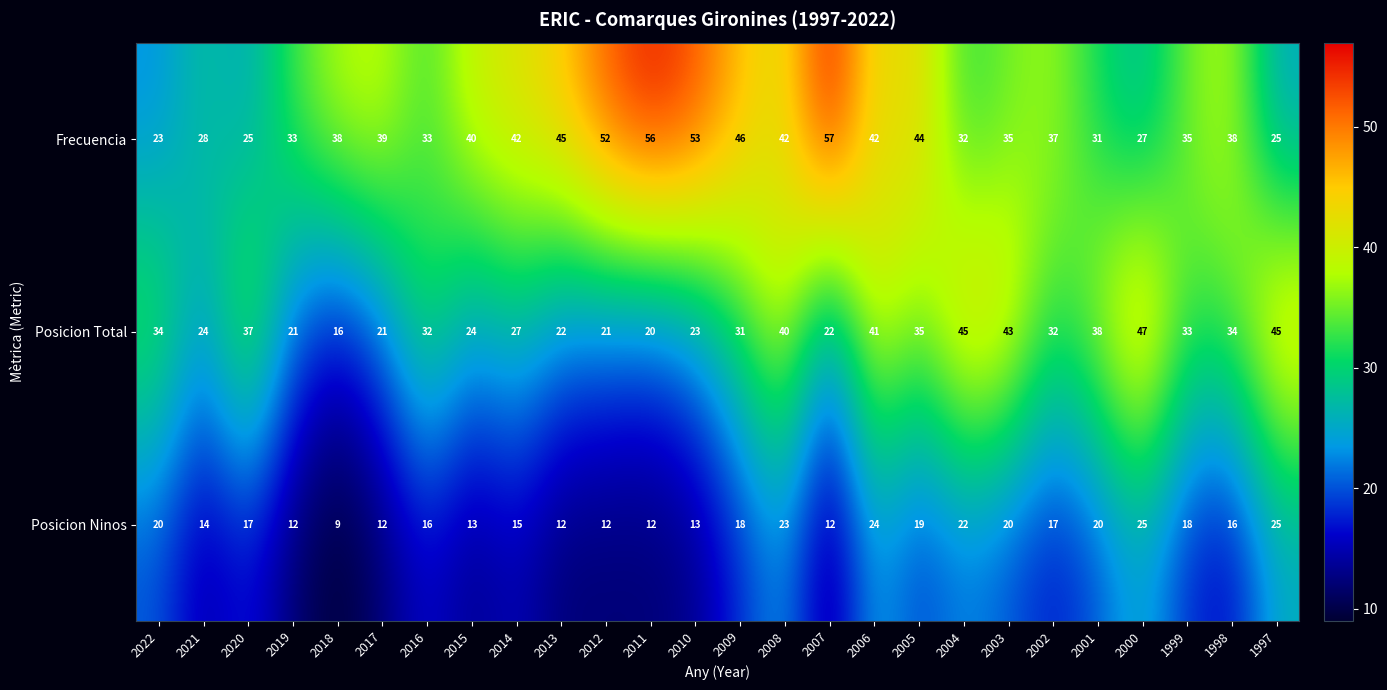

Which series has the largest total across all categories?

Frecuencia